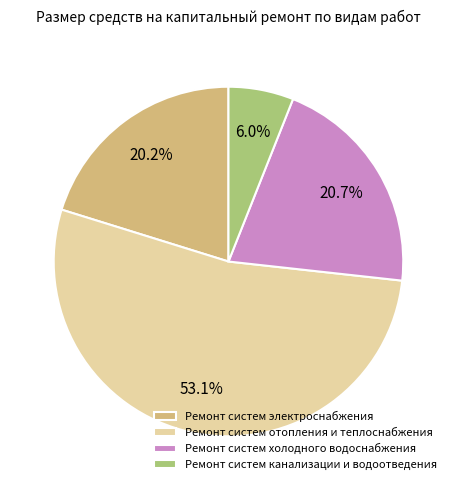

To the nearest percent, what is the difference between the largest and smallest slice percentages?

47%